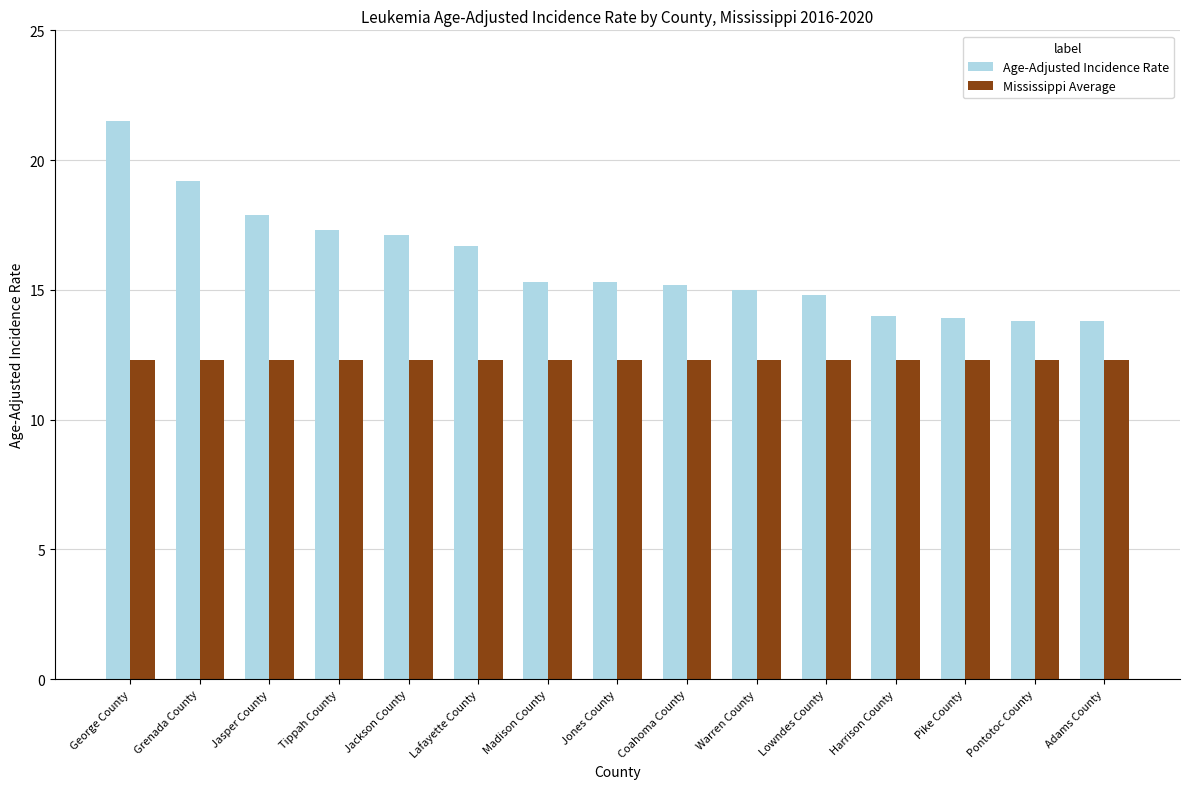

What position from the left is Lafayette County?

6